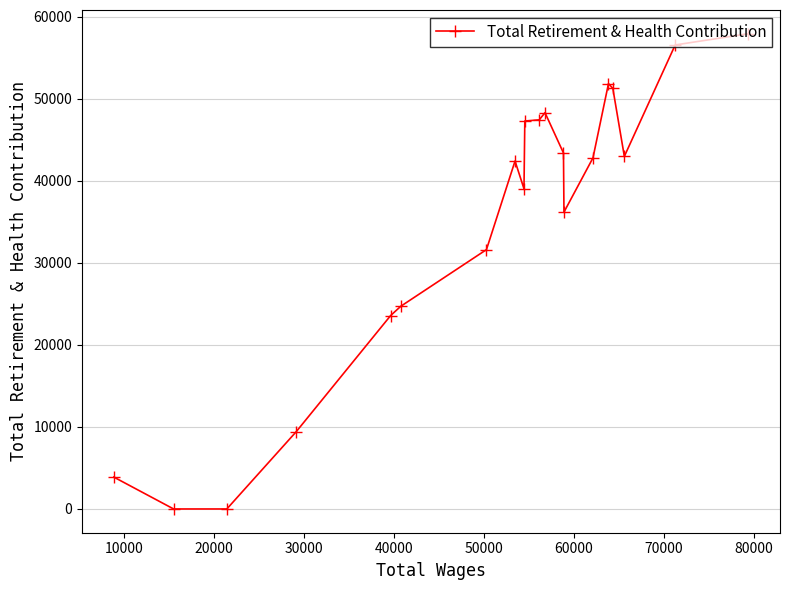

How many interior local valleys (lower than both neighbors) does the data have?

3